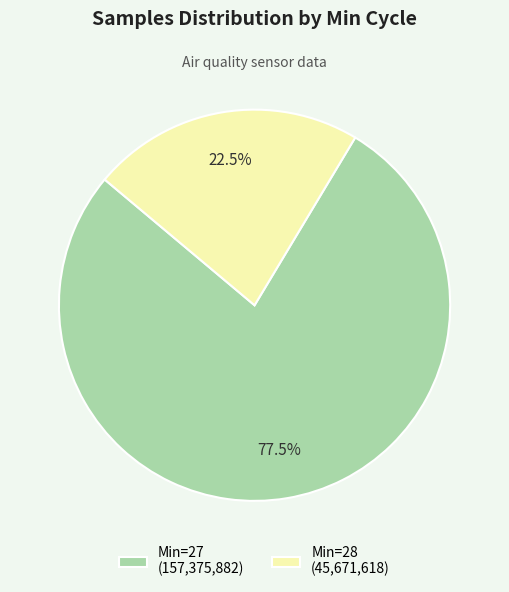

Which slice is the smallest?

Min=28 (45,671,618)